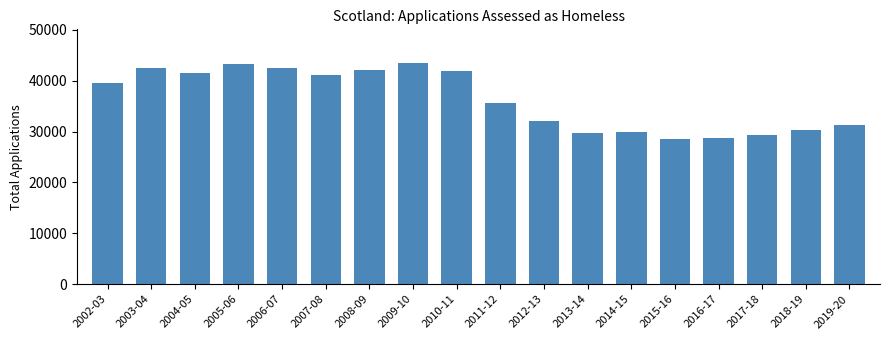

Approximately how many times larger is the value at 2017-18 compared to 2004-05?

0.7